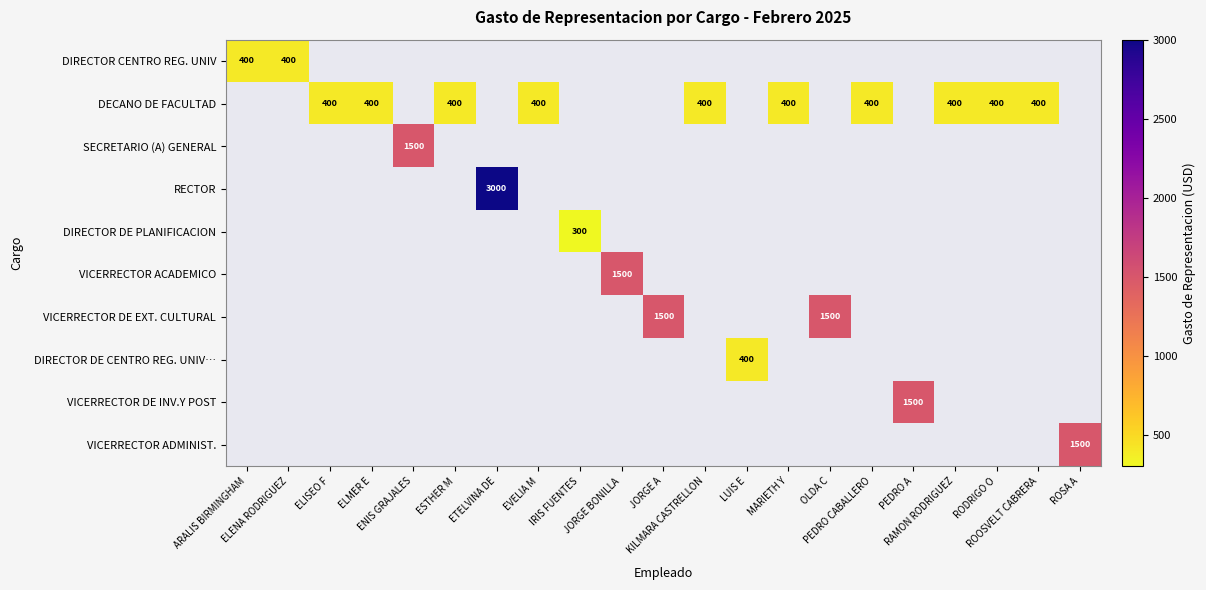

What is the approximate value of VICERRECTOR DE EXT. CULTURAL at OLDA C?

1500.0